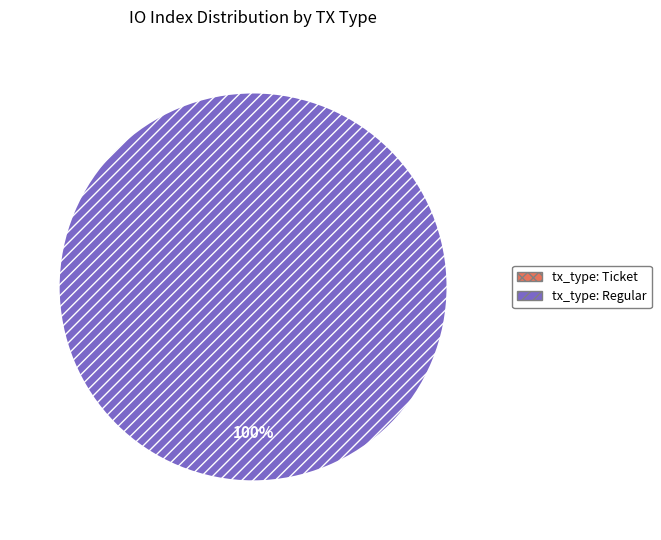

Is there a majority slice in this chart?

Yes